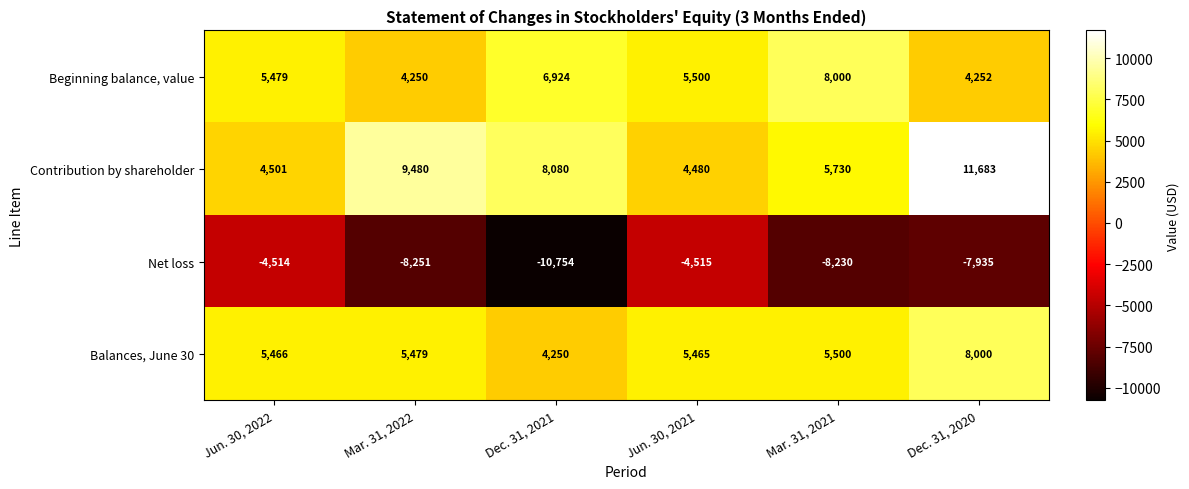

Reading left to right, list all the values displayed in this chart.

Beginning balance, value: Jun. 30, 2022=5479	Mar. 31, 2022=4250	Dec. 31, 2021=6924	Jun. 30, 2021=5500	Mar. 31, 2021=8000	Dec. 31, 2020=4252
Contribution by shareholder: Jun. 30, 2022=4501	Mar. 31, 2022=9480	Dec. 31, 2021=8080	Jun. 30, 2021=4480	Mar. 31, 2021=5730	Dec. 31, 2020=11683
Net loss: Jun. 30, 2022=-4514	Mar. 31, 2022=-8251	Dec. 31, 2021=-10754	Jun. 30, 2021=-4515	Mar. 31, 2021=-8230	Dec. 31, 2020=-7935
Balances, June 30: Jun. 30, 2022=5466	Mar. 31, 2022=5479	Dec. 31, 2021=4250	Jun. 30, 2021=5465	Mar. 31, 2021=5500	Dec. 31, 2020=8000